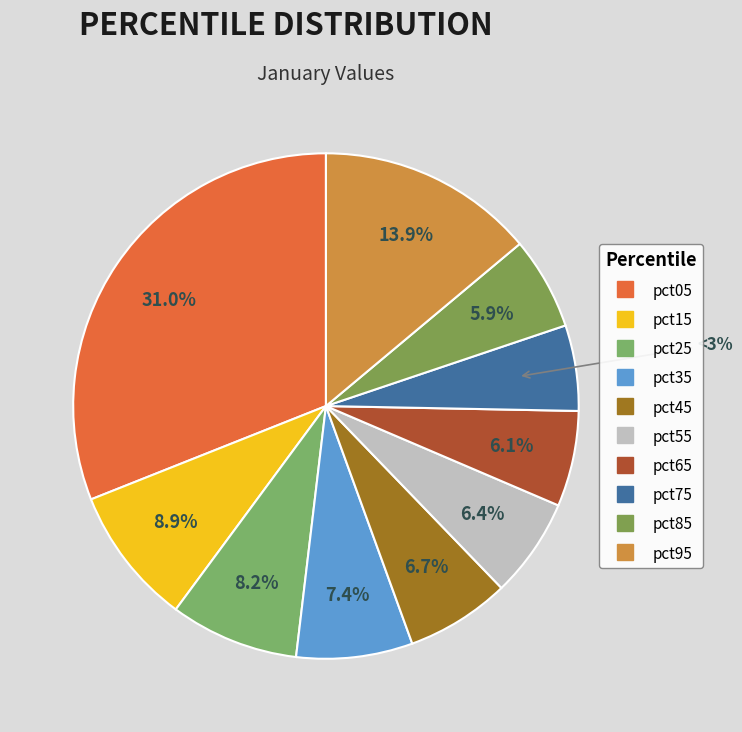

Is there a majority slice in this chart?

No